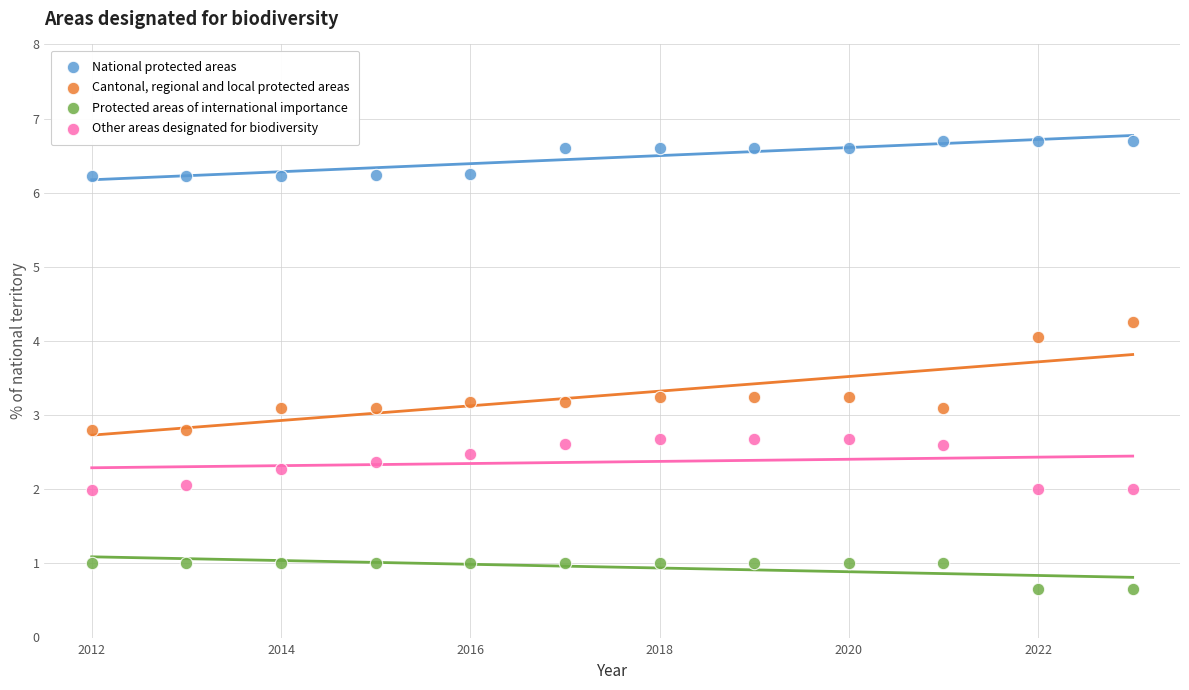

Across all data points, what is the range of X values (max minus min)?

11.0